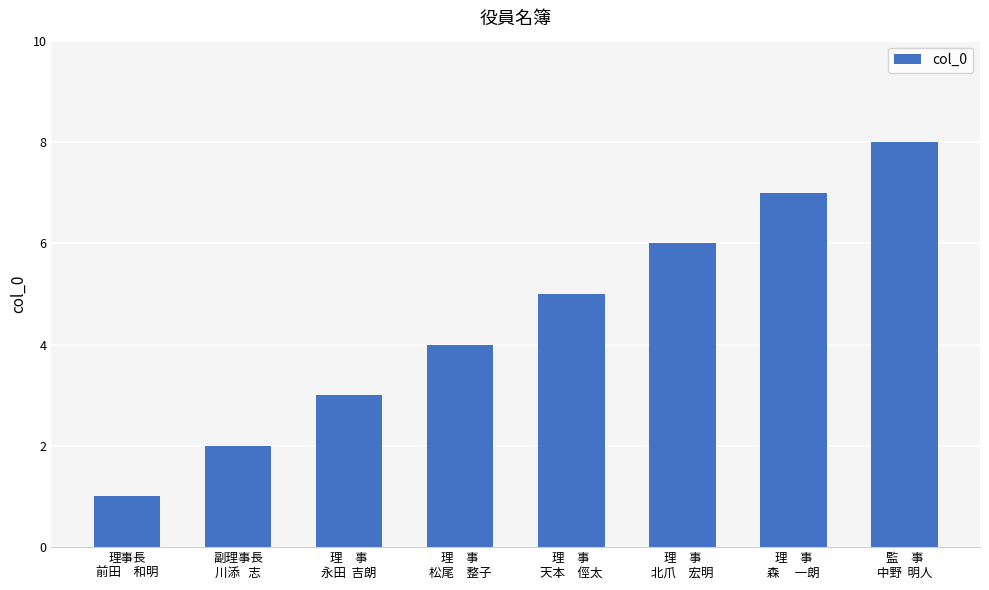

At which label is the value closest to 4?

理　事
松尾　整子